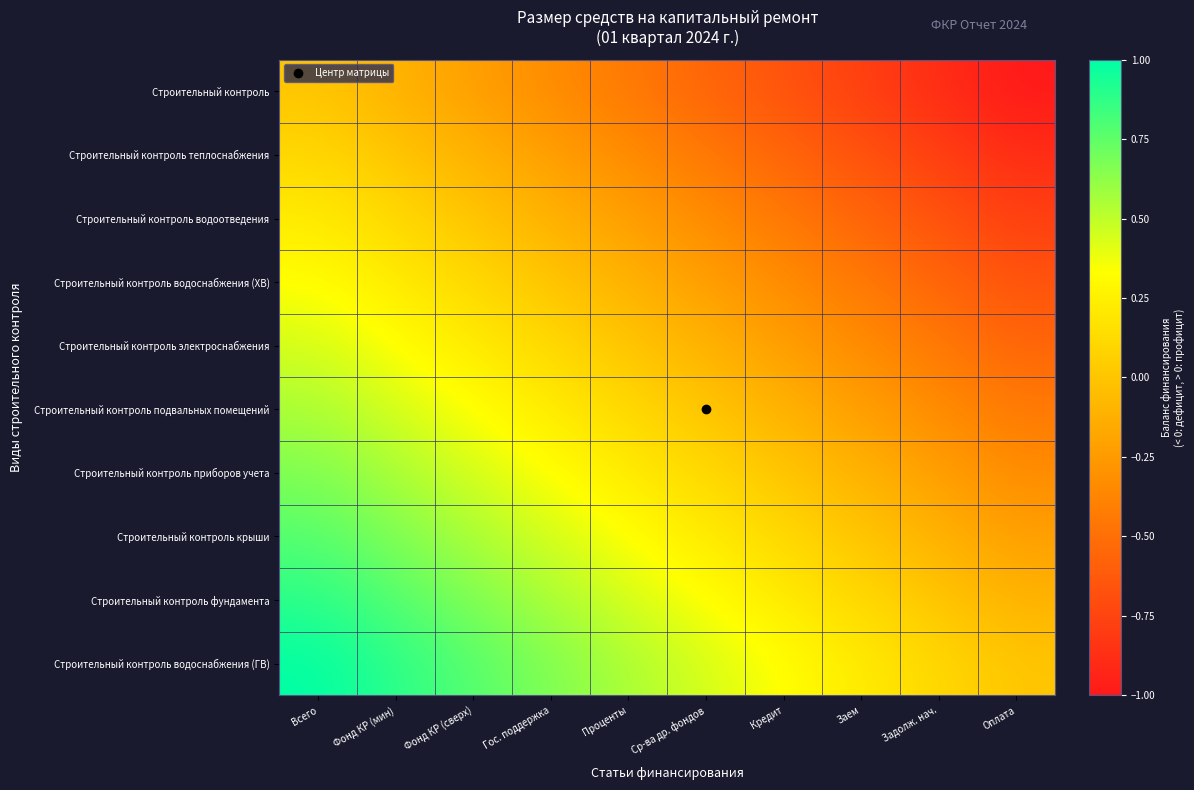

Count the number of data series in this chart.

10